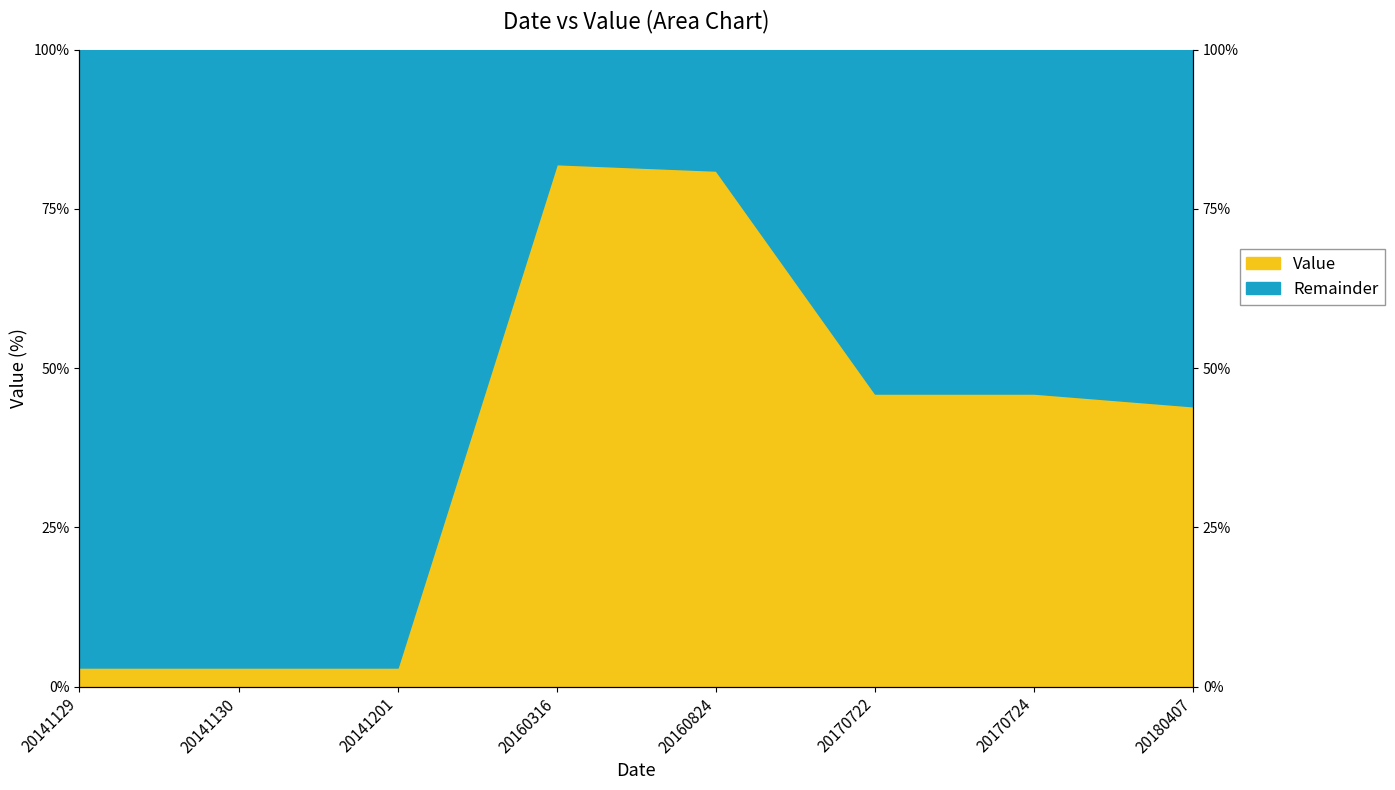

Which has a higher value, 20141129 or 20170722?

20170722